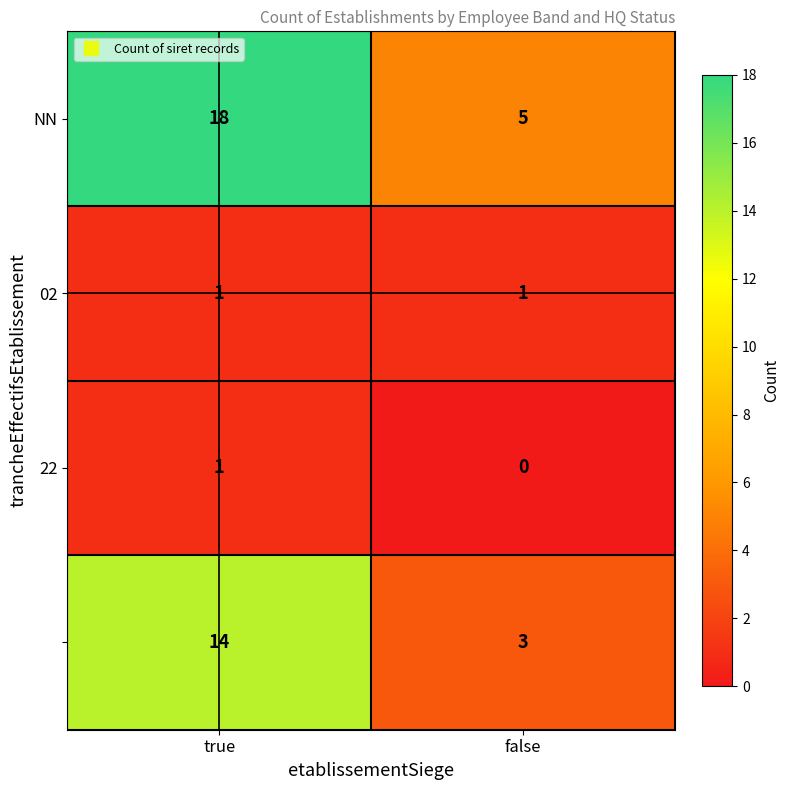

What is the spread (max minus min) of values at false?

5